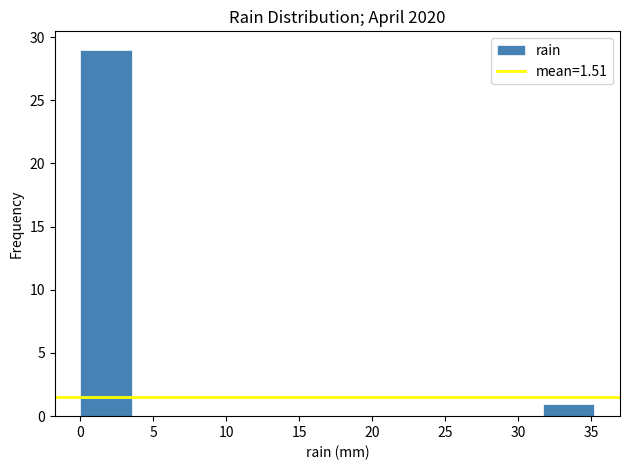

Reading left to right, list every bar in this chart as the range it spans on the x-axis followed by its height. Neither the bar edges nor the heights are printed on the chart, so give them approximately, as read against the axes.

0.0 to 3.5: 29
3.5 to 7.0: 0
7.0 to 10.5: 0
10.5 to 14.0: 0
14.0 to 17.5: 0
17.5 to 21.0: 0
21.0 to 24.5: 0
24.5 to 28.0: 0
28.0 to 31.5: 0
31.5 to 35.0: 1